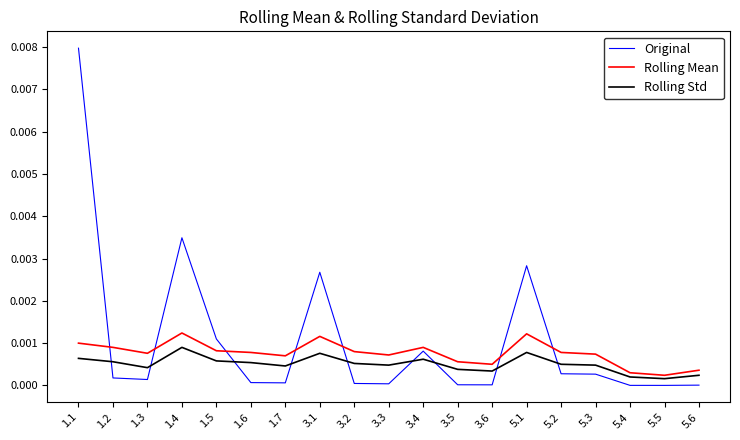

At which category does Rolling Std reach its first local peak?

1.4